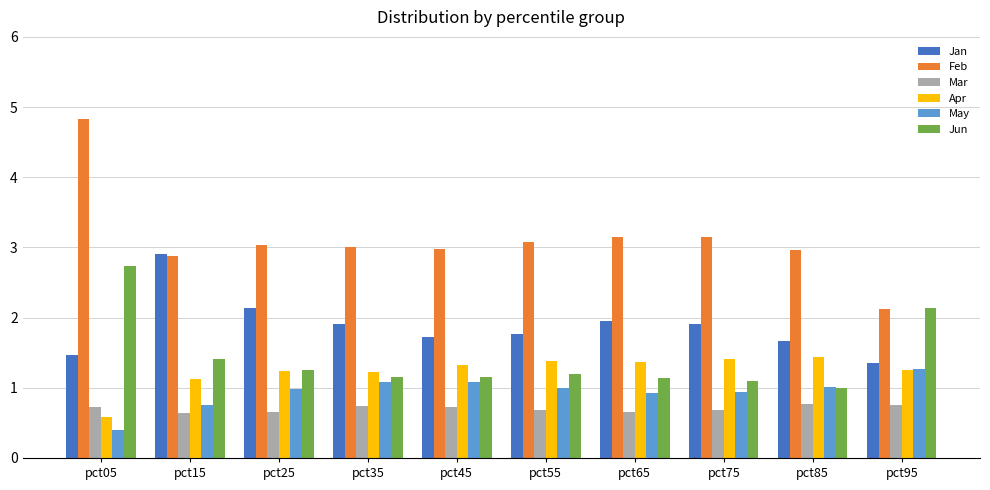

What is the value of the Feb bar at the 3rd from the left?

3.0